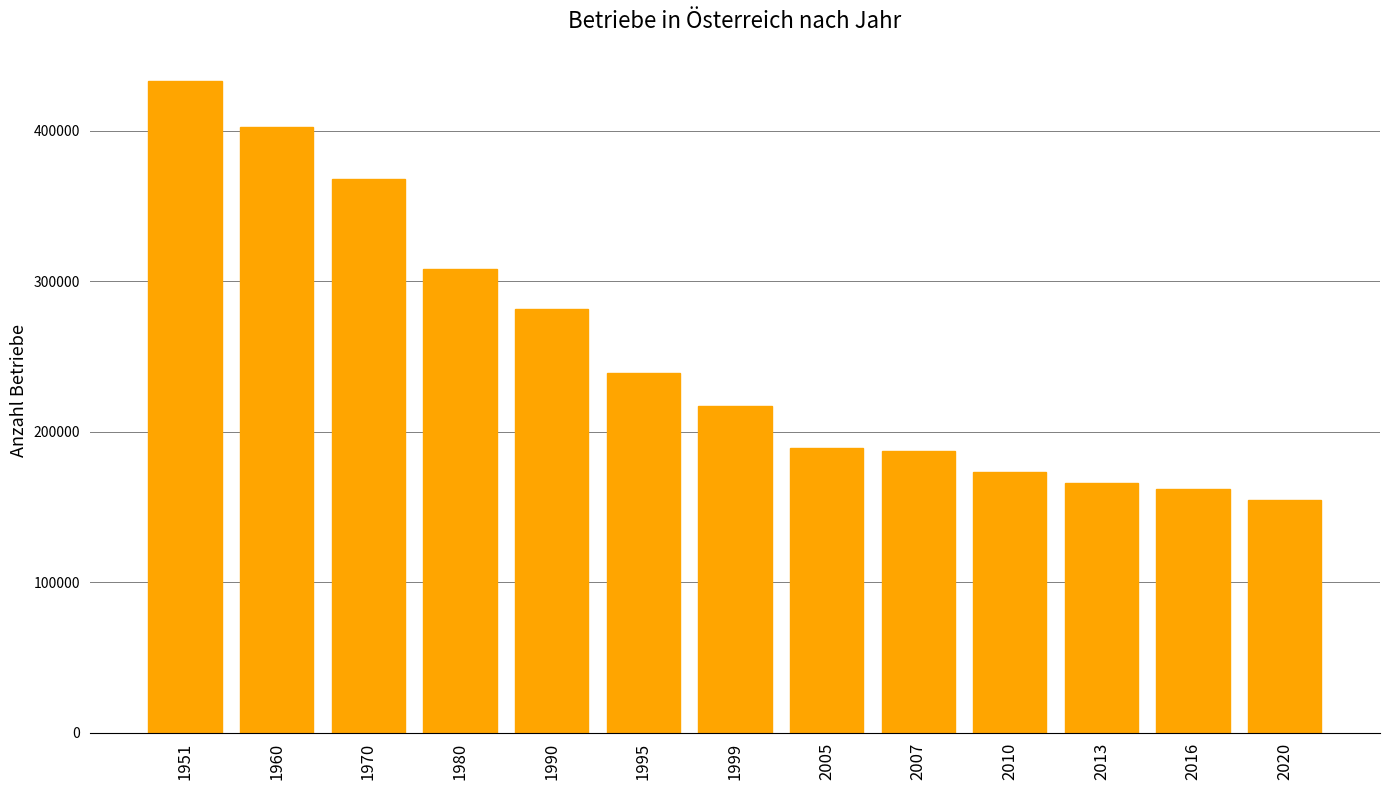

What is the change in value from 1970 to 2010?

-194421